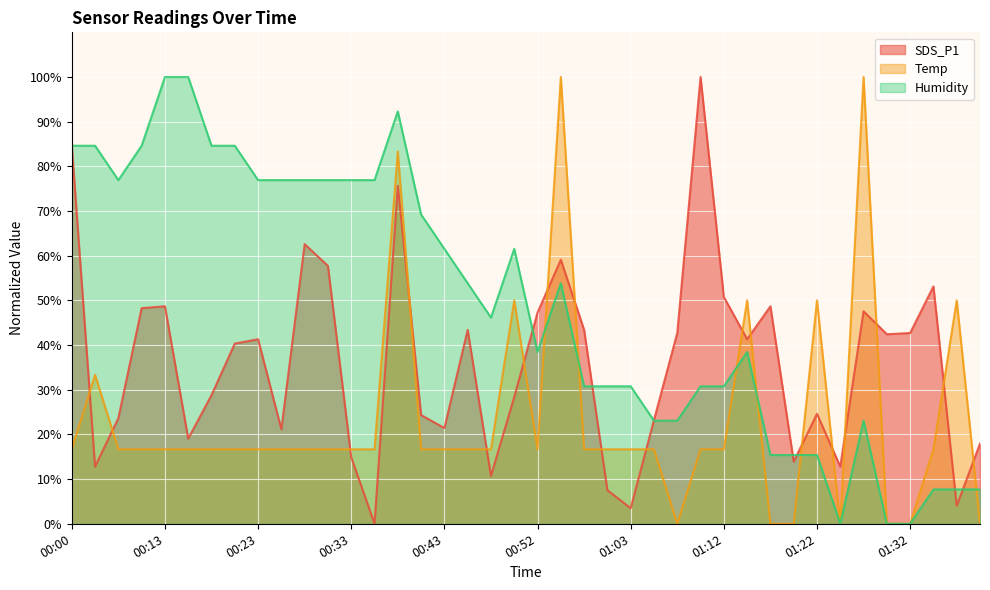

At which category does SDS_P1 reach its first local peak?

00:13